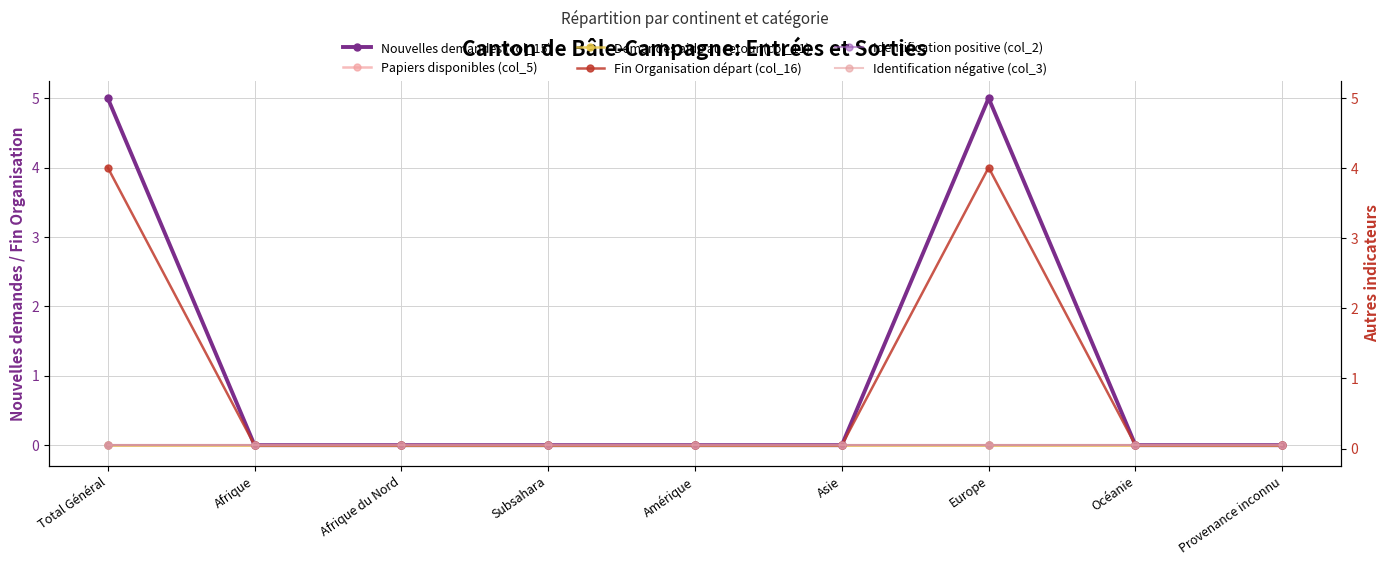

Which series has the widest spread of values?

Nouvelles demandes (col_15)